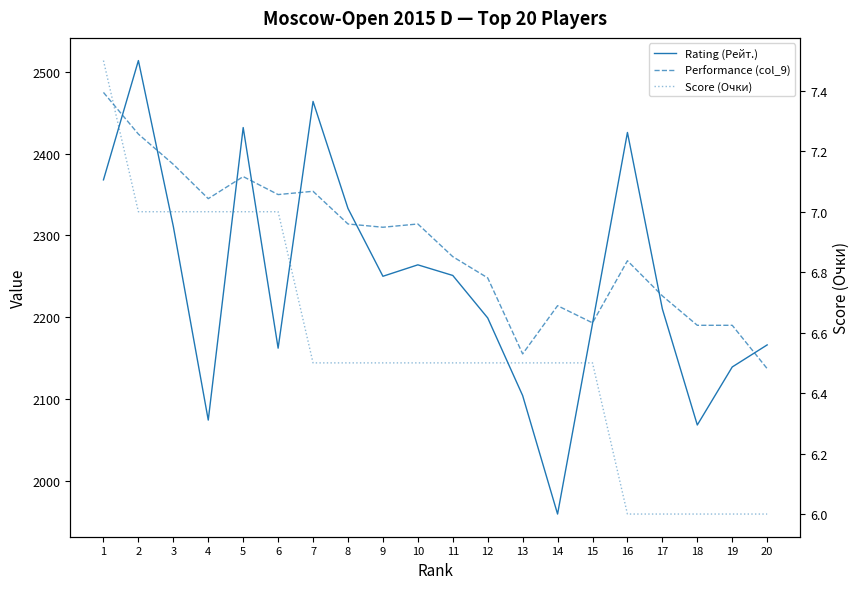

The Rating (Рейт.) series shows 1556.6 at 8. True or false?

False